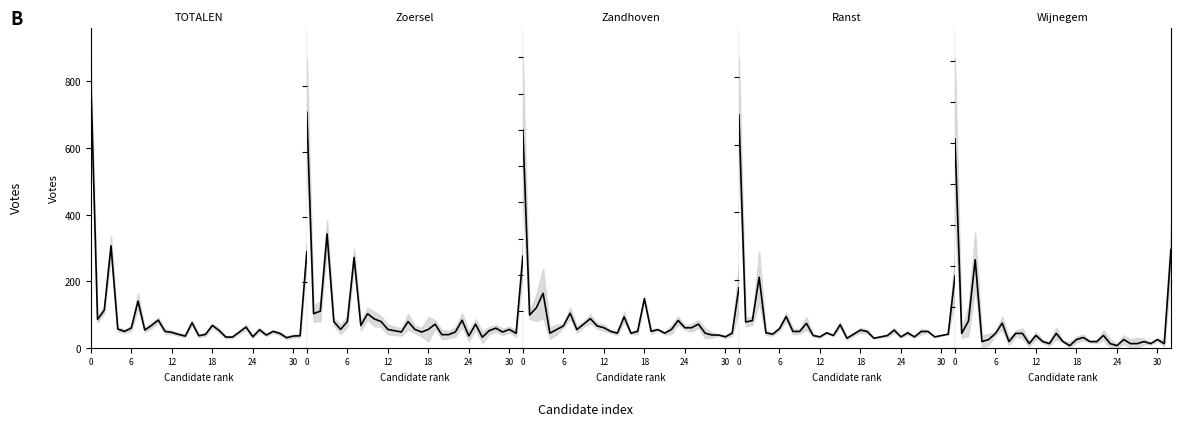

What is the maximum value shown in the chart?

809